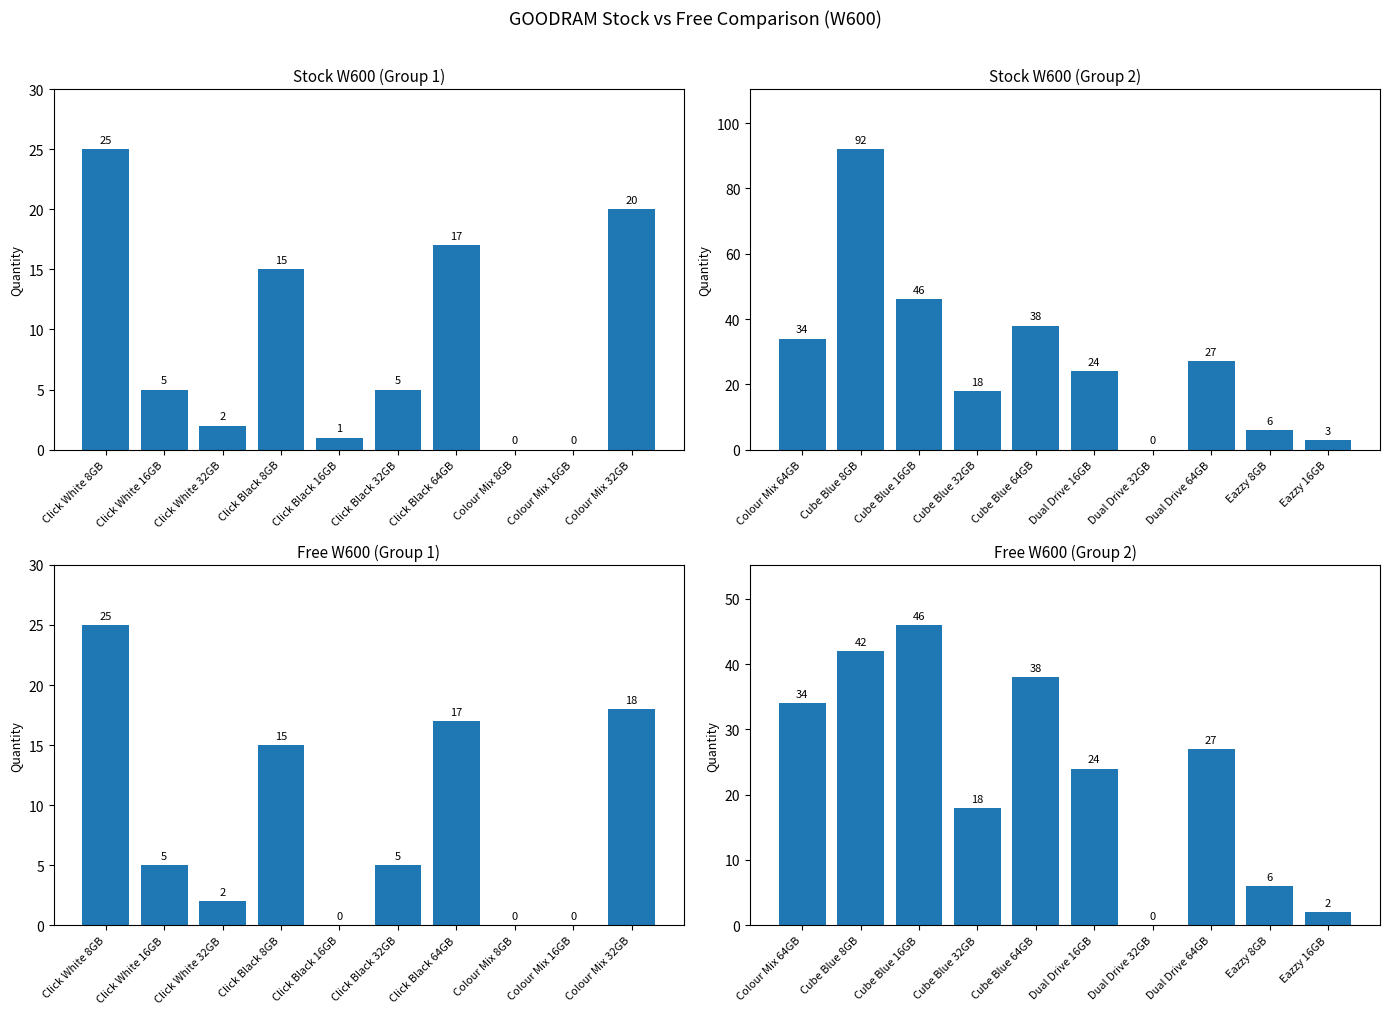

What are all the series names shown in the legend?

Stock W600 (Group 1), Stock W600 (Group 2), Free W600 (Group 1), Free W600 (Group 2)